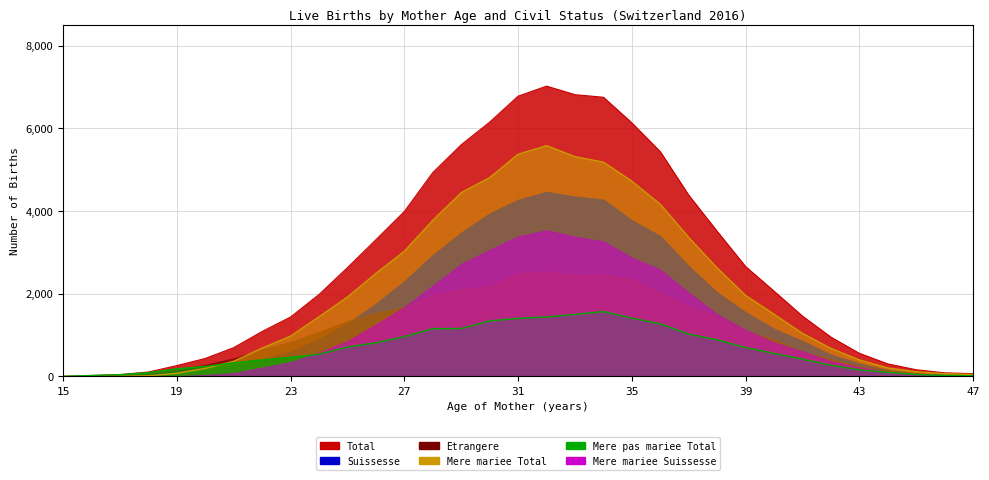

What is the spread (max minus min) of values at 17?

43